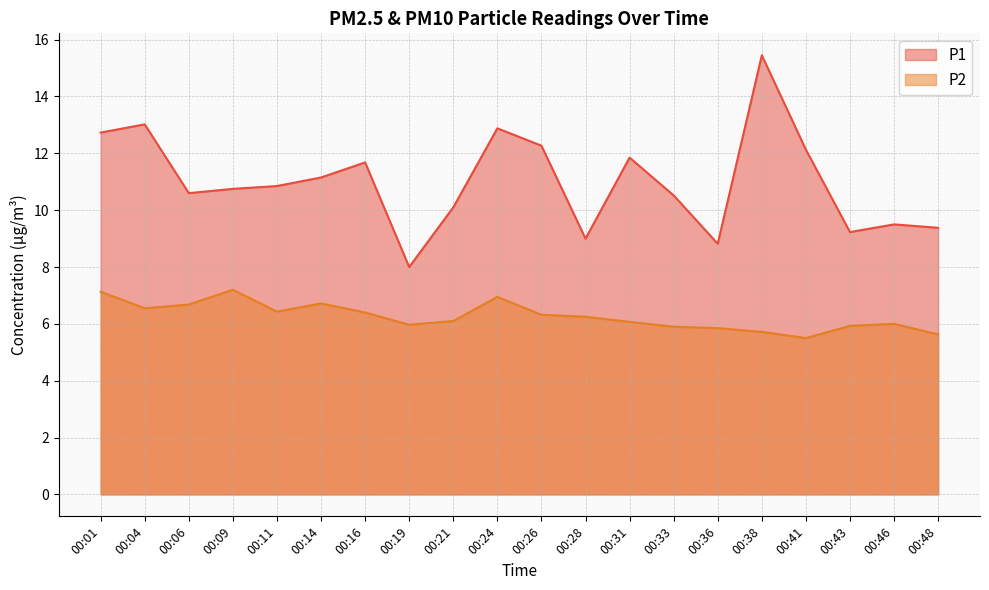

How many interior local valleys does the P2 series have?

4